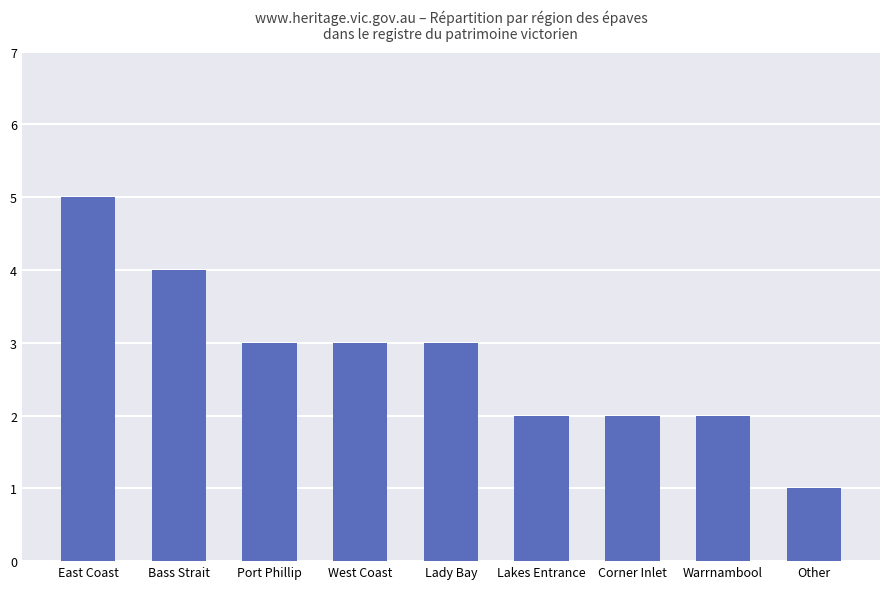

Reading right to left, extract all data points from this chart.

1	2	2	2	3	3	3	4	5